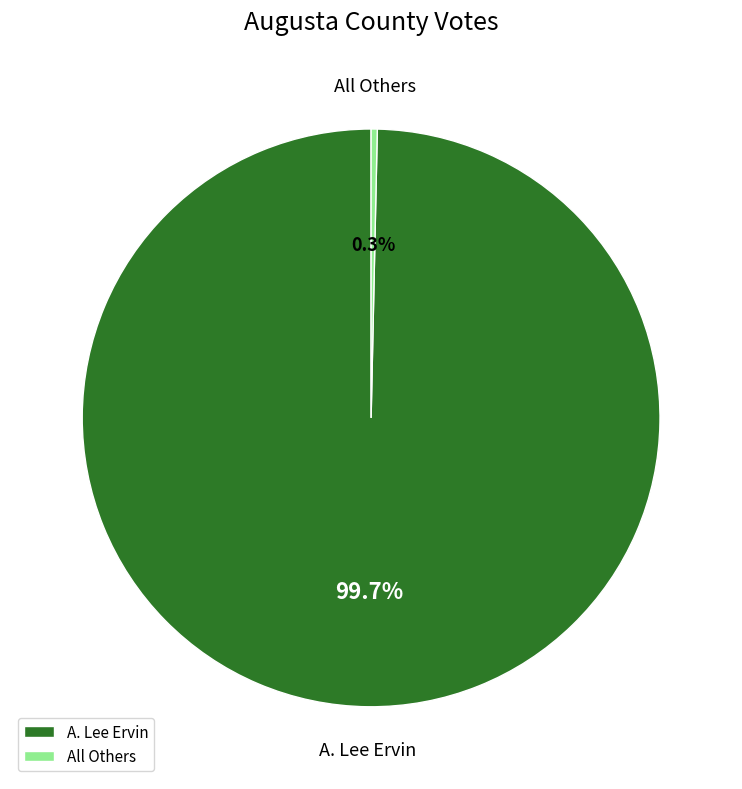

What percentage do A. Lee Ervin and All Others together represent?

100.0%